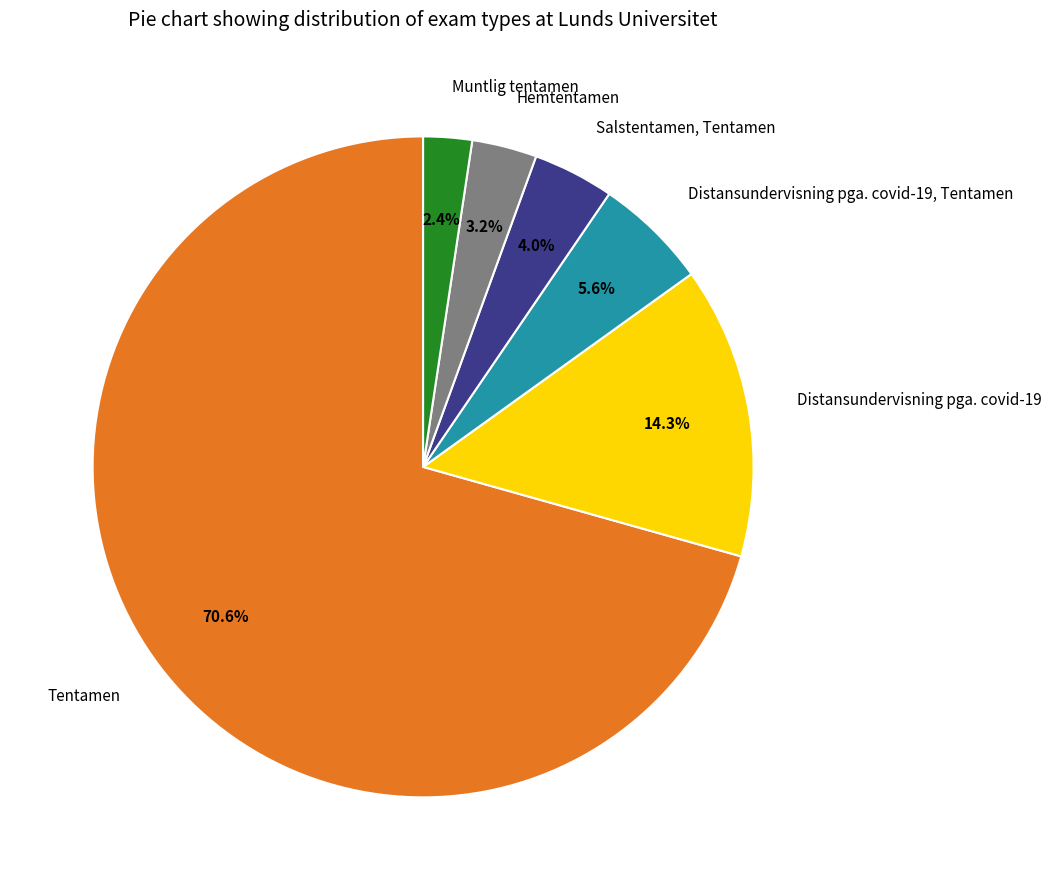

Rank the categories by value from lowest to highest.

Muntlig tentamen, Hemtentamen, Salstentamen, Tentamen, Distansundervisning pga. covid-19, Tentamen, Distansundervisning pga. covid-19, Tentamen